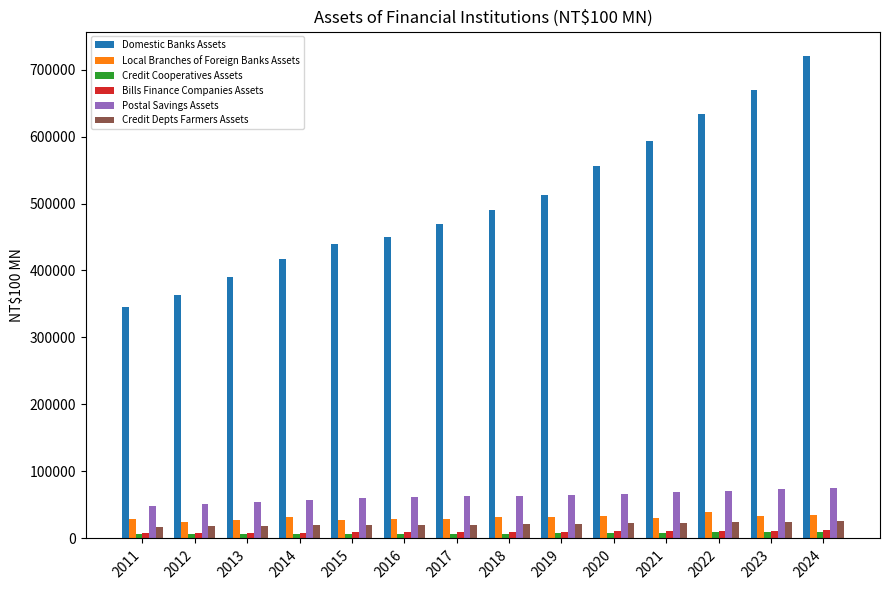

Is the value of Bills Finance Companies Assets at 2022 greater than the value of Domestic Banks Assets at 2019?

No